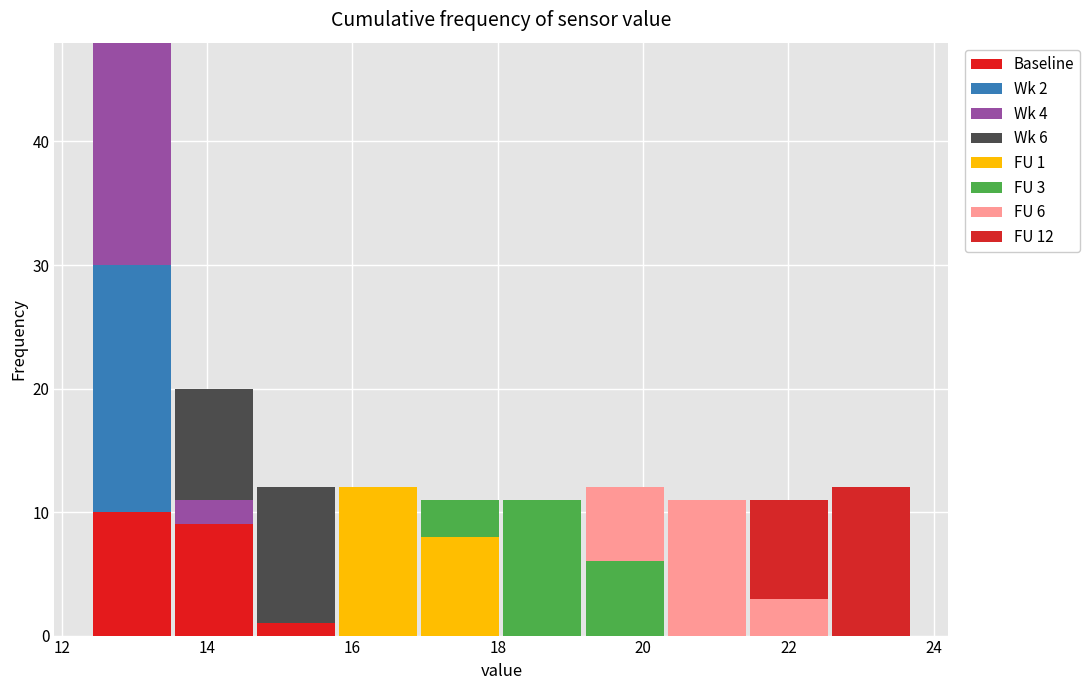

Which range on the x-axis has the tallest stacked bar (by total height)?

12.4 to 13.6